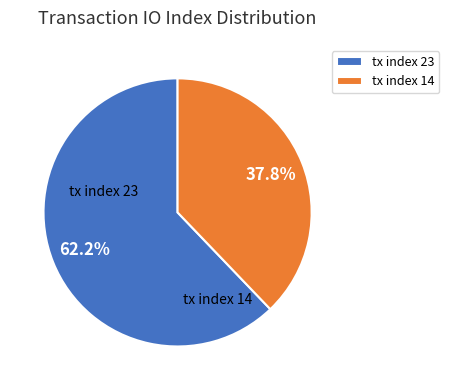

True or false: tx index 23 accounts for 62% of the total.

True